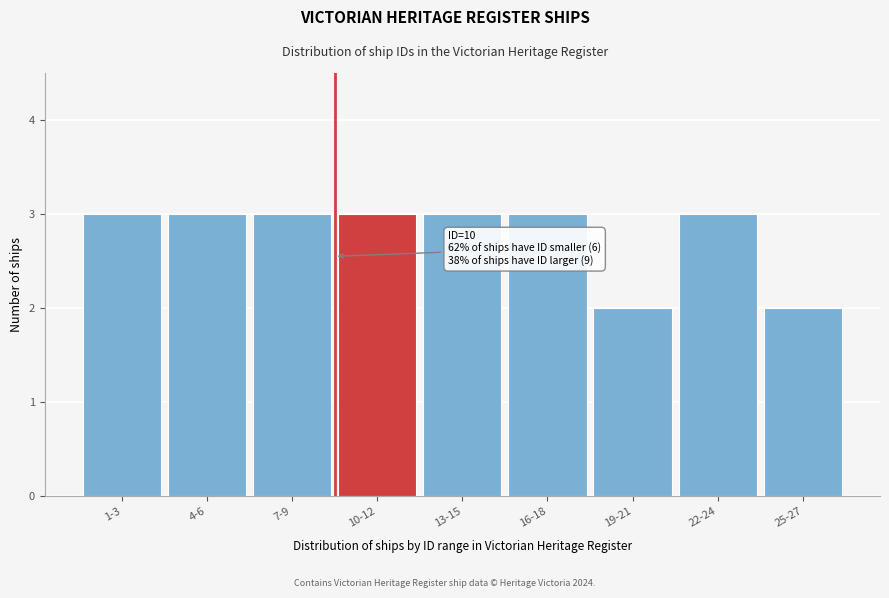

Reading left to right, extract all data points from this chart.

3	3	3	3	3	3	2	3	2